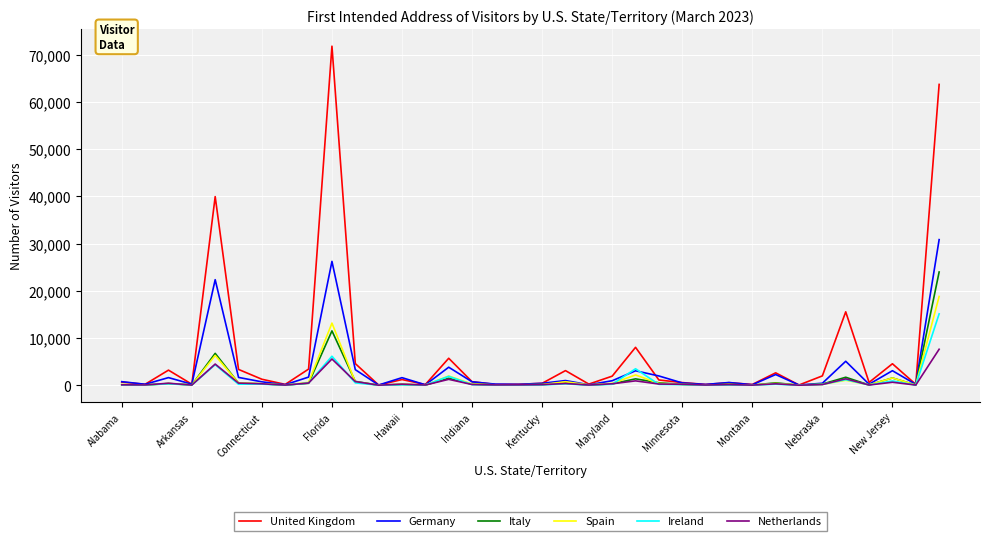

What is the sum of all United Kingdom values?

242371